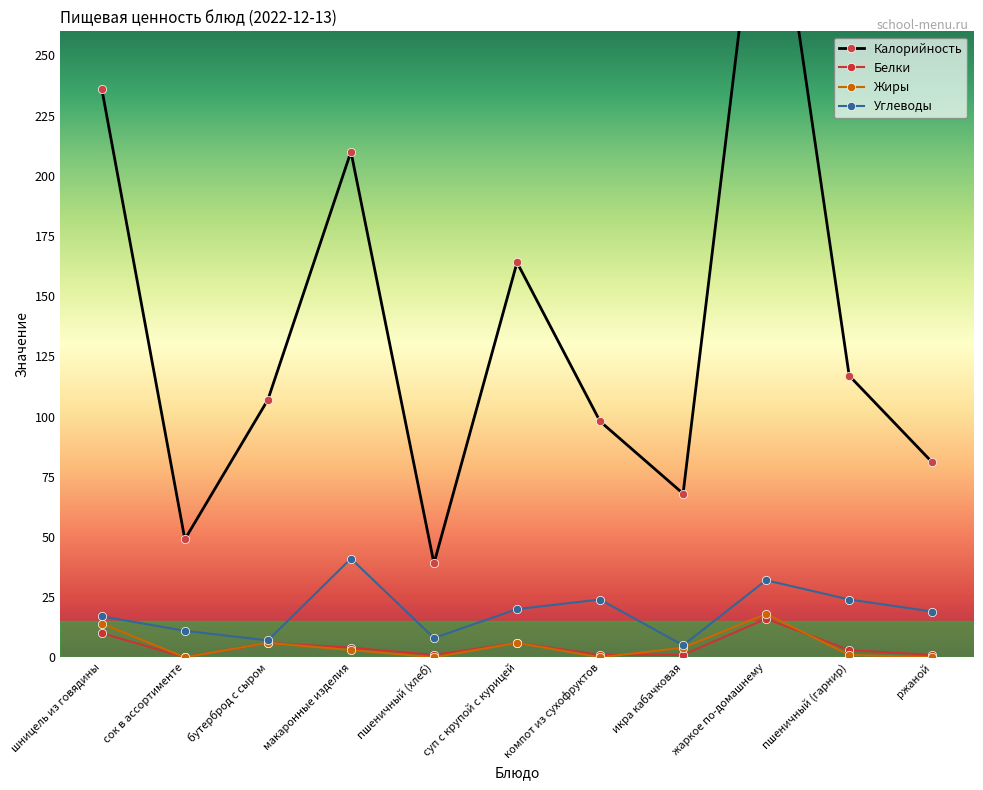

True or false: Калорийность and Углеводы intersect in this chart.

False